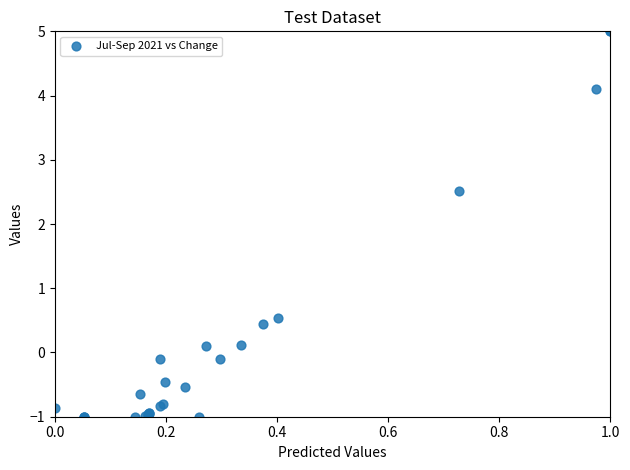

What Y value in the scatter plot is closest to 2?

2.5